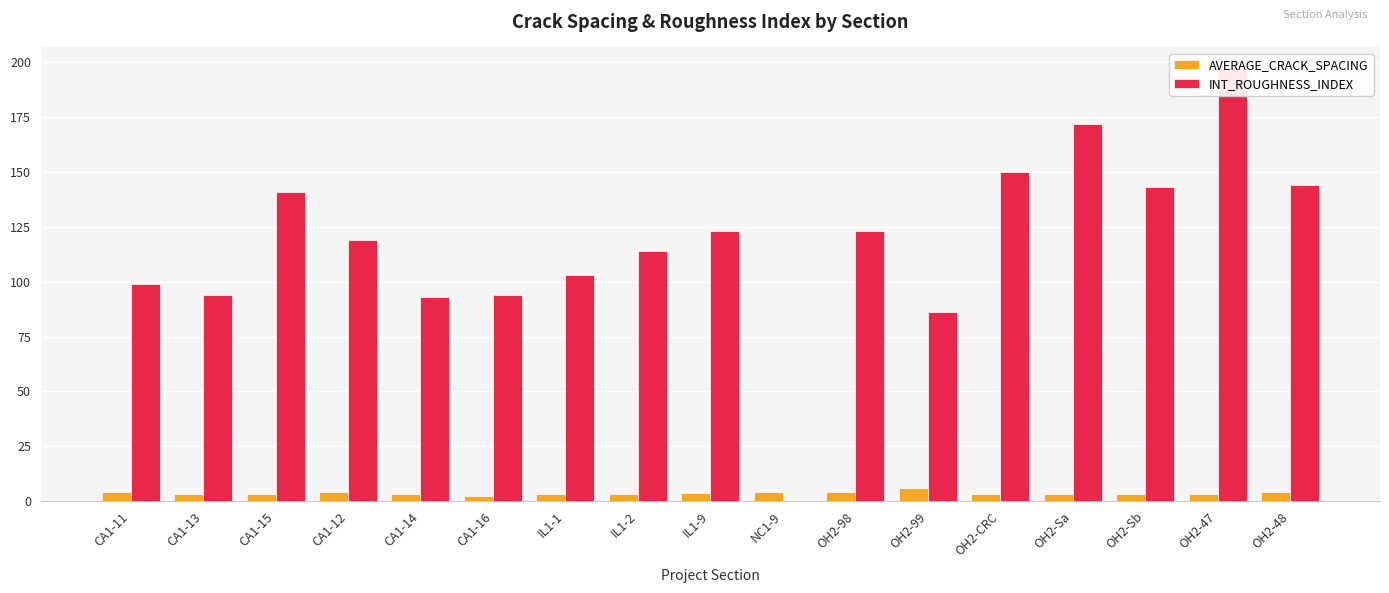

Reading left to right, what are all the values shown in this chart?

AVERAGE_CRACK_SPACING: CA1-11=4.0	CA1-13=3.1	CA1-15=3.4	CA1-12=4.0	CA1-14=3.1	CA1-16=2.5	IL1-1=3.4	IL1-2=3.0	IL1-9=3.5	NC1-9=4.3	OH2-98=4.1	OH2-99=6.1	OH2-CRC=3.2	OH2-Sa=3.0	OH2-Sb=3.4	OH2-47=3.1	OH2-48=4.1
INT_ROUGHNESS_INDEX: CA1-11=99.0	CA1-13=94.0	CA1-15=141.0	CA1-12=119.0	CA1-14=93.0	CA1-16=94.0	IL1-1=103.0	IL1-2=114.0	IL1-9=123.0	NC1-9=0.0	OH2-98=123.0	OH2-99=86.0	OH2-CRC=150.0	OH2-Sa=172.0	OH2-Sb=143.0	OH2-47=197.0	OH2-48=144.0